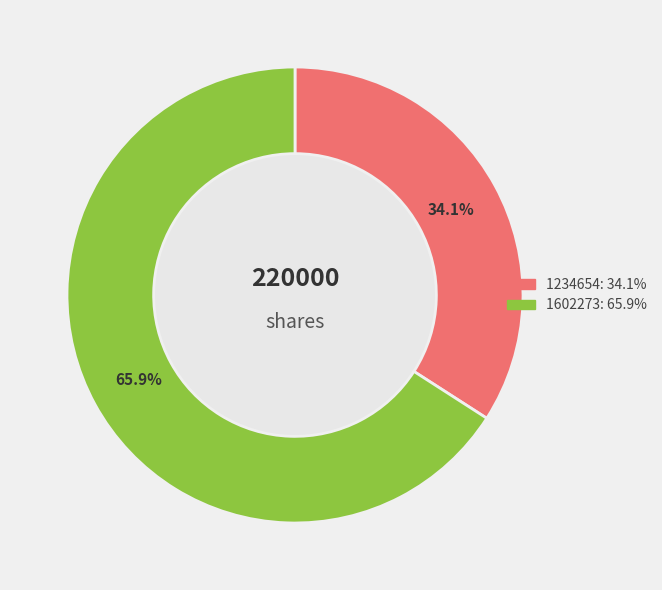

Does any single category account for the majority?

Yes